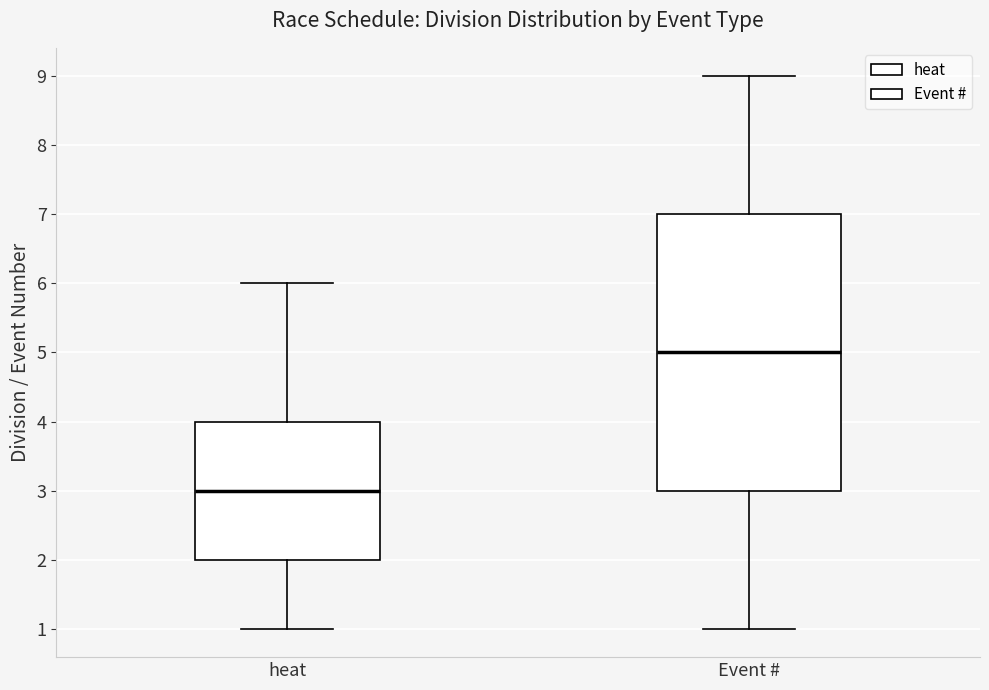

Which box is the tallest, from its lower edge to its upper edge?

Event #